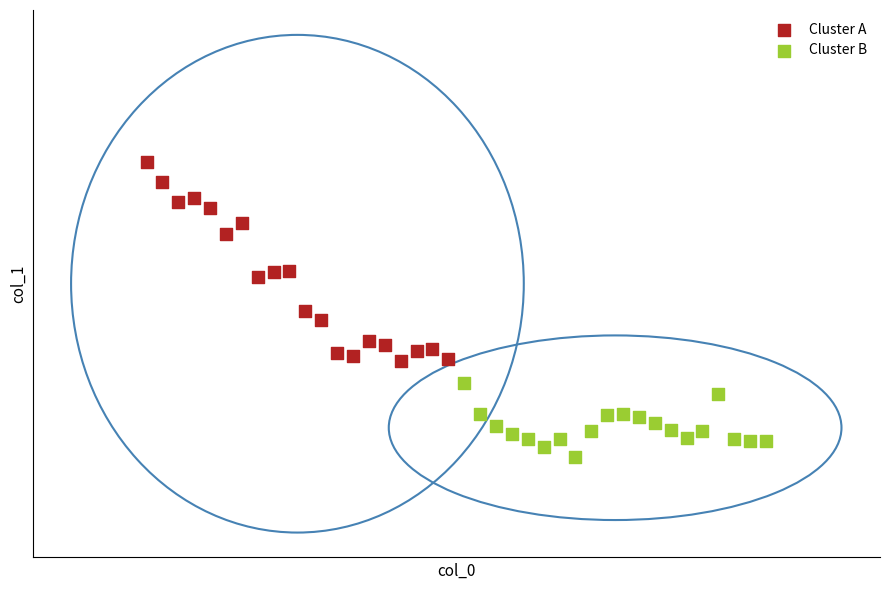

Which series contains the lowest Y value?

Cluster B